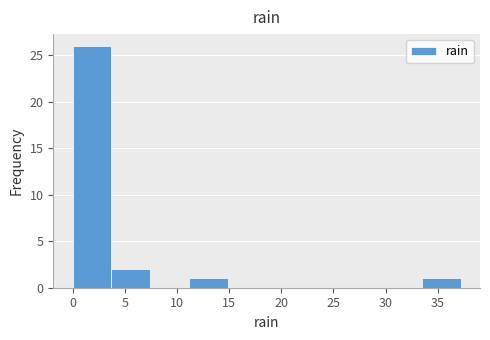

Reading left to right, list every bar in this chart as the range it spans on the x-axis followed by its height. Neither the bar edges nor the heights are printed on the chart, so give them approximately, as read against the axes.

0.0 to 3.5: 26
3.5 to 7.5: 2
7.5 to 11.0: 0
11.0 to 15.0: 1
15.0 to 18.5: 0
18.5 to 22.5: 0
22.5 to 26.0: 0
26.0 to 30.0: 0
30.0 to 33.5: 0
33.5 to 37.0: 1